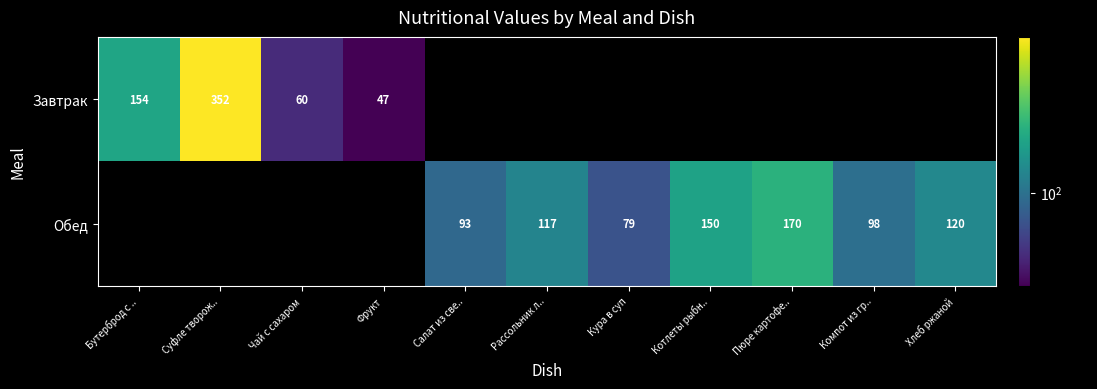

Which label corresponds to the largest value in the chart?

Суфле творож..